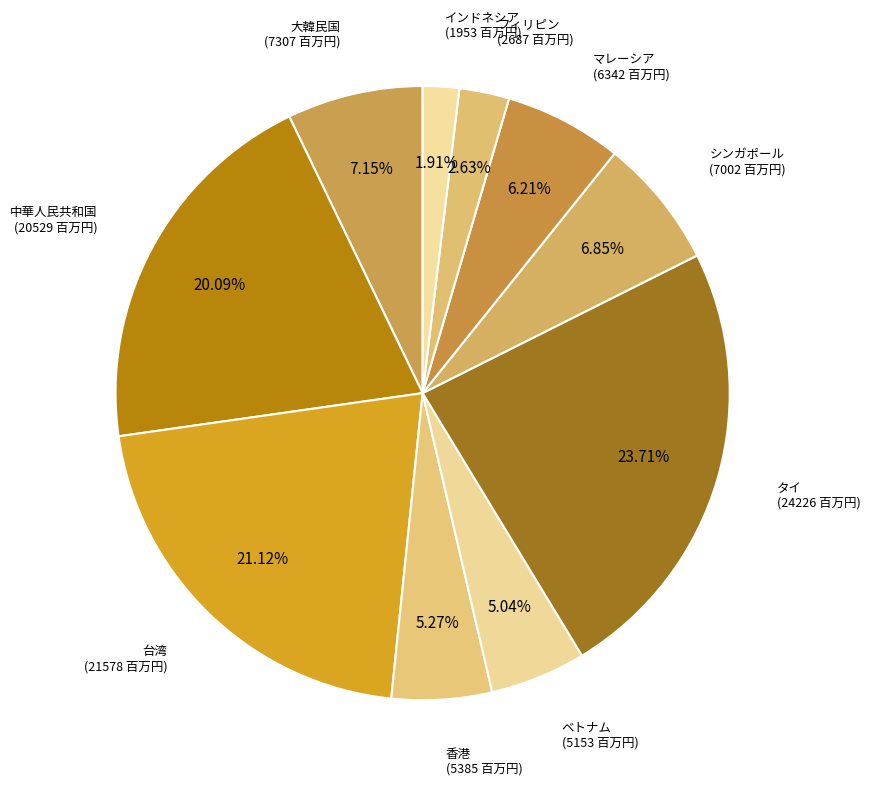

How many slices are in this pie chart?

10